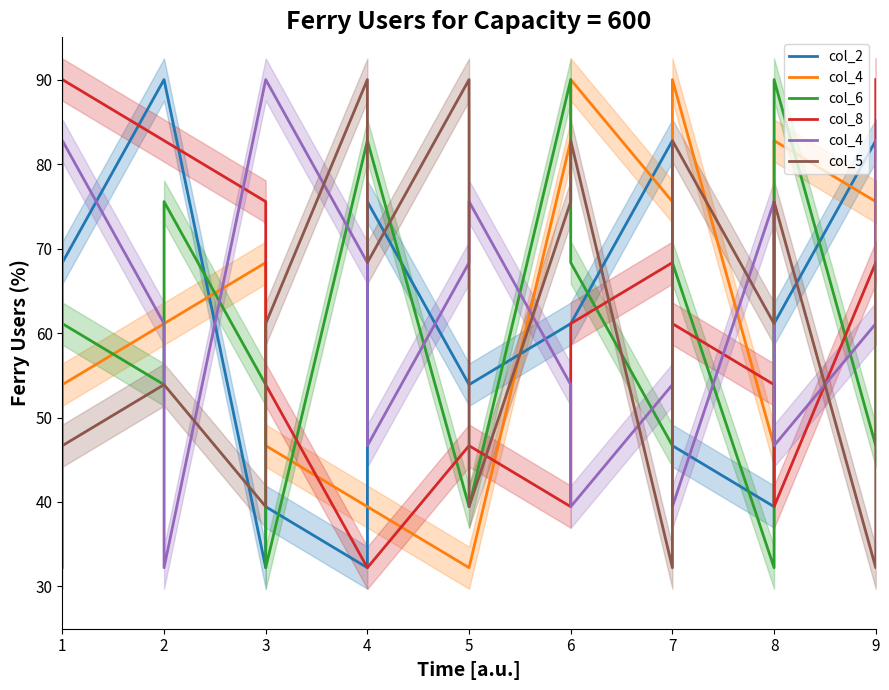

Which category has the lowest value across all series?

3